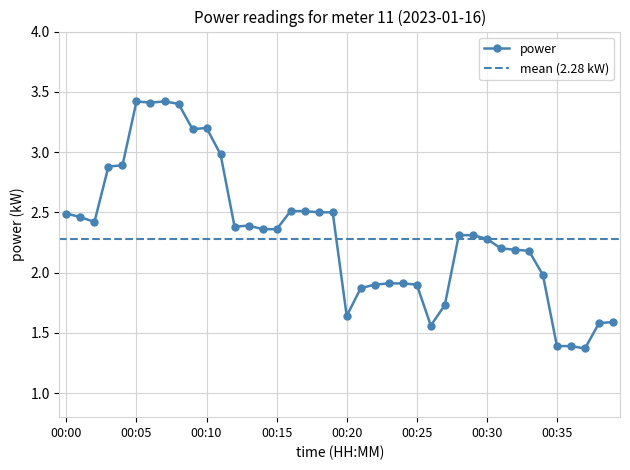

Reading left to right, list all the values displayed in this chart.

00:00=2.5	00:01=2.5	00:02=2.4	00:03=2.9	00:04=2.9	00:05=3.4	00:06=3.4	00:07=3.4	00:08=3.4	00:09=3.2	00:10=3.2	00:11=3.0	00:12=2.4	00:13=2.4	00:14=2.4	00:15=2.4	00:16=2.5	00:17=2.5	00:18=2.5	00:19=2.5	00:20=1.6	00:21=1.9	00:22=1.9	00:23=1.9	00:24=1.9	00:25=1.9	00:26=1.6	00:27=1.7	00:28=2.3	00:29=2.3	00:30=2.3	00:31=2.2	00:32=2.2	00:33=2.2	00:34=2.0	00:35=1.4	00:36=1.4	00:37=1.4	00:38=1.6	00:39=1.6